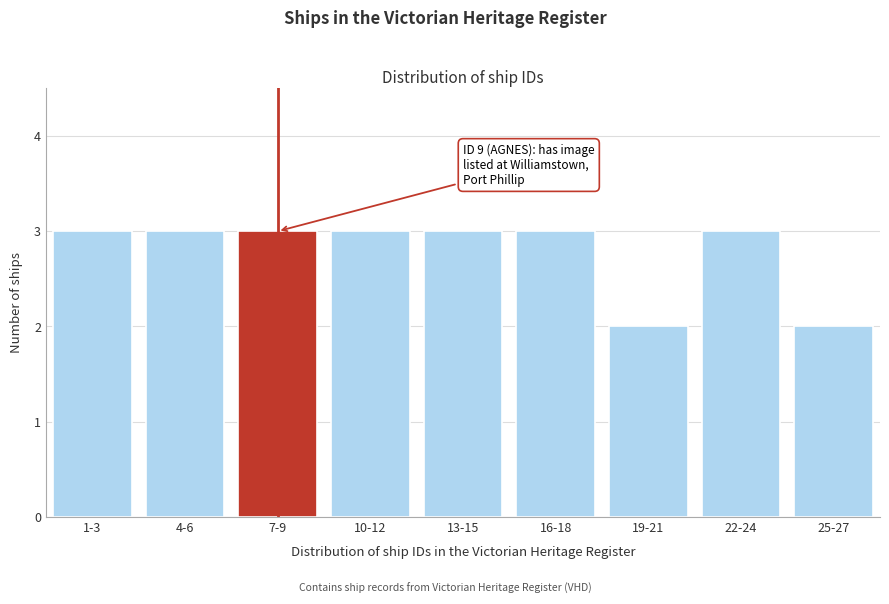

Reading left to right, list all the values displayed in this chart.

1-3=3	4-6=3	7-9=3	10-12=3	13-15=3	16-18=3	19-21=2	22-24=3	25-27=2